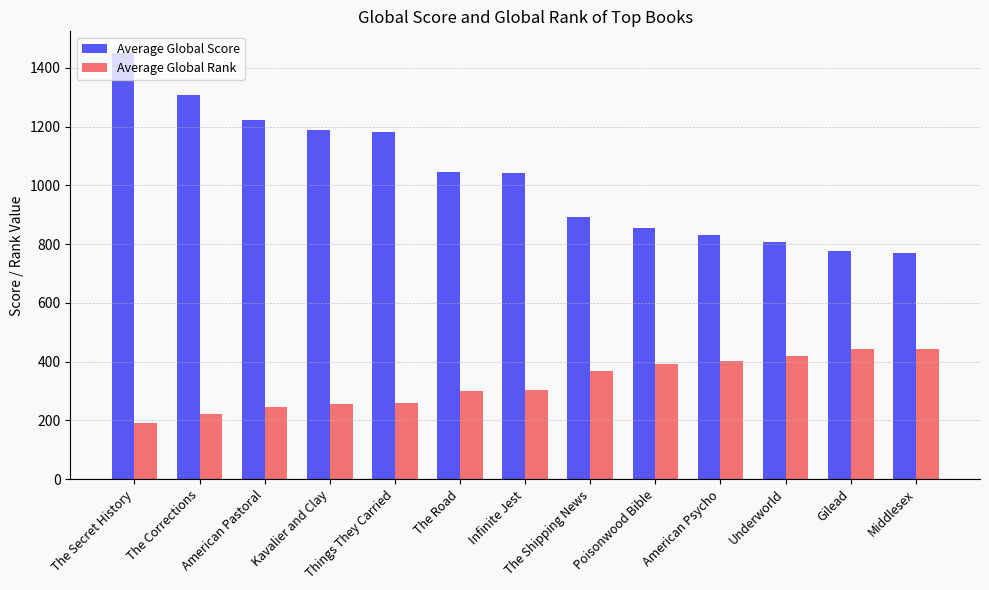

What is the label of the 2nd bar from the right?

Gilead